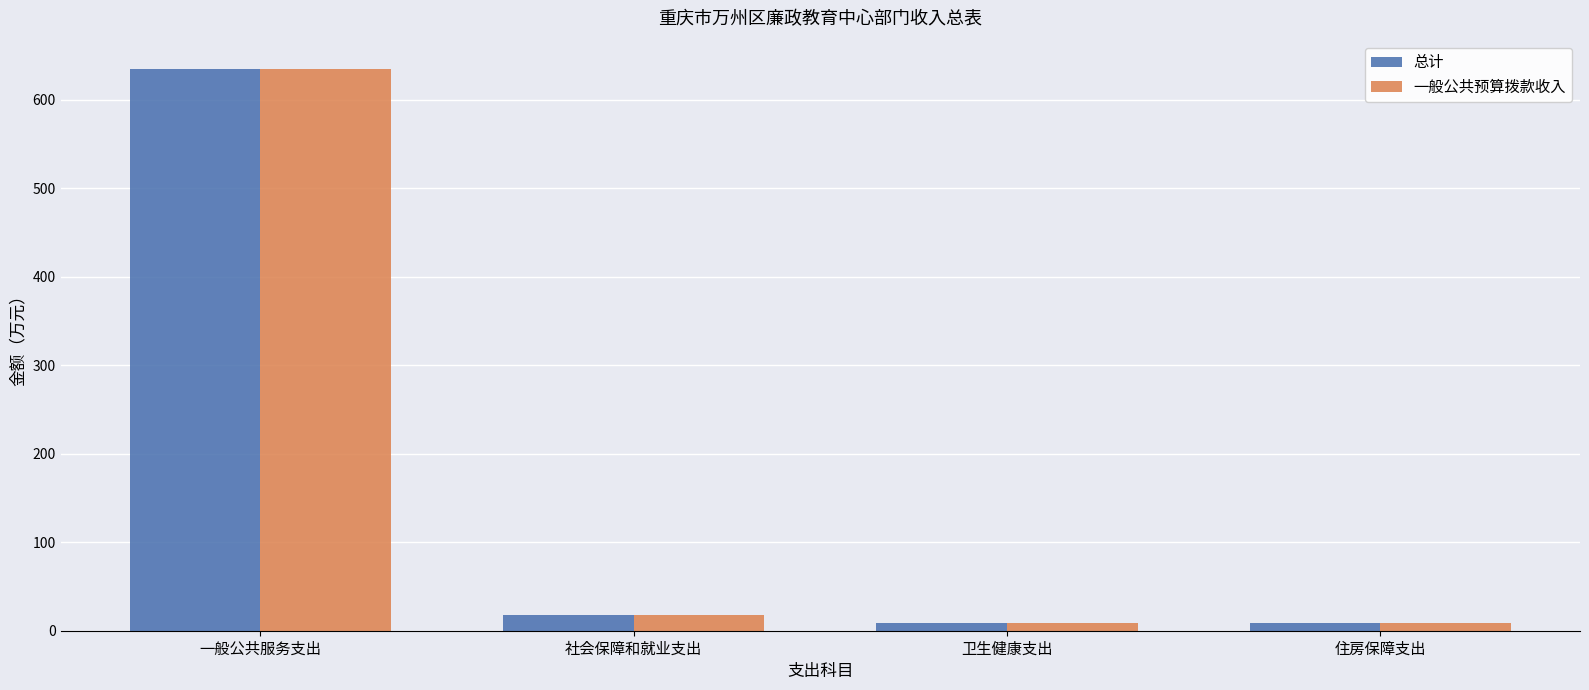

The value of 一般公共预算拨款收入 at 住房保障支出 is 9.0. True or false?

True